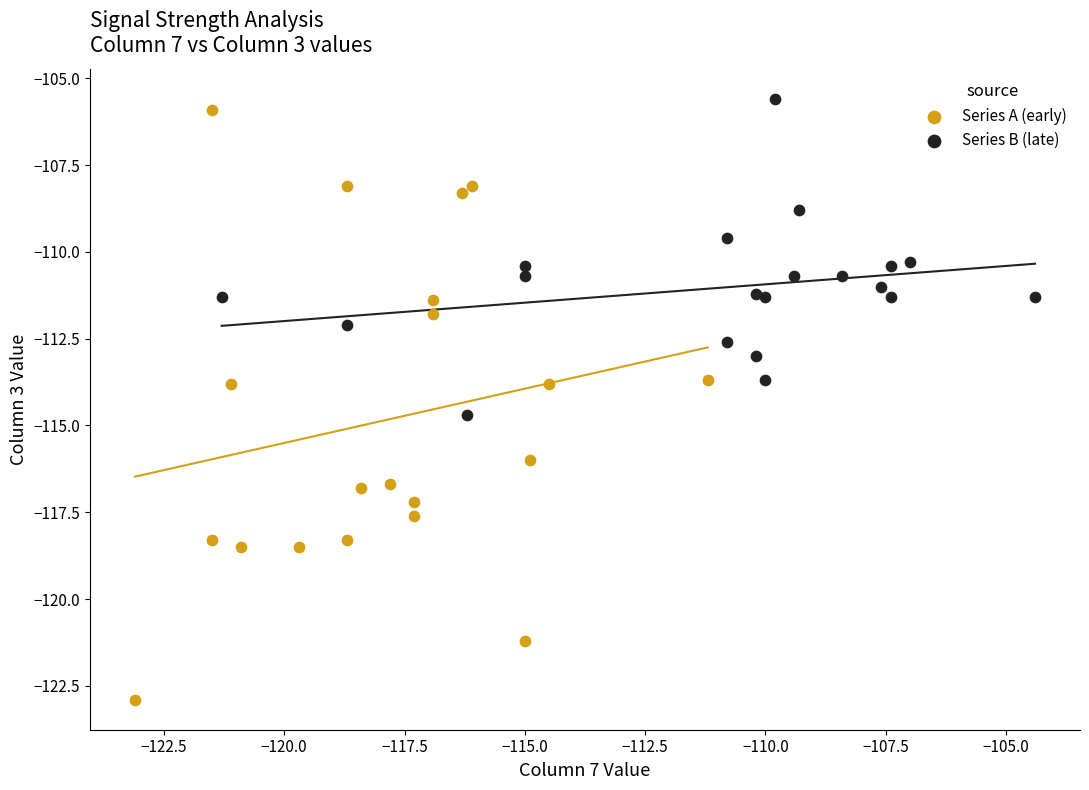

Which series has the largest Y range (max minus min)?

Series A (early)